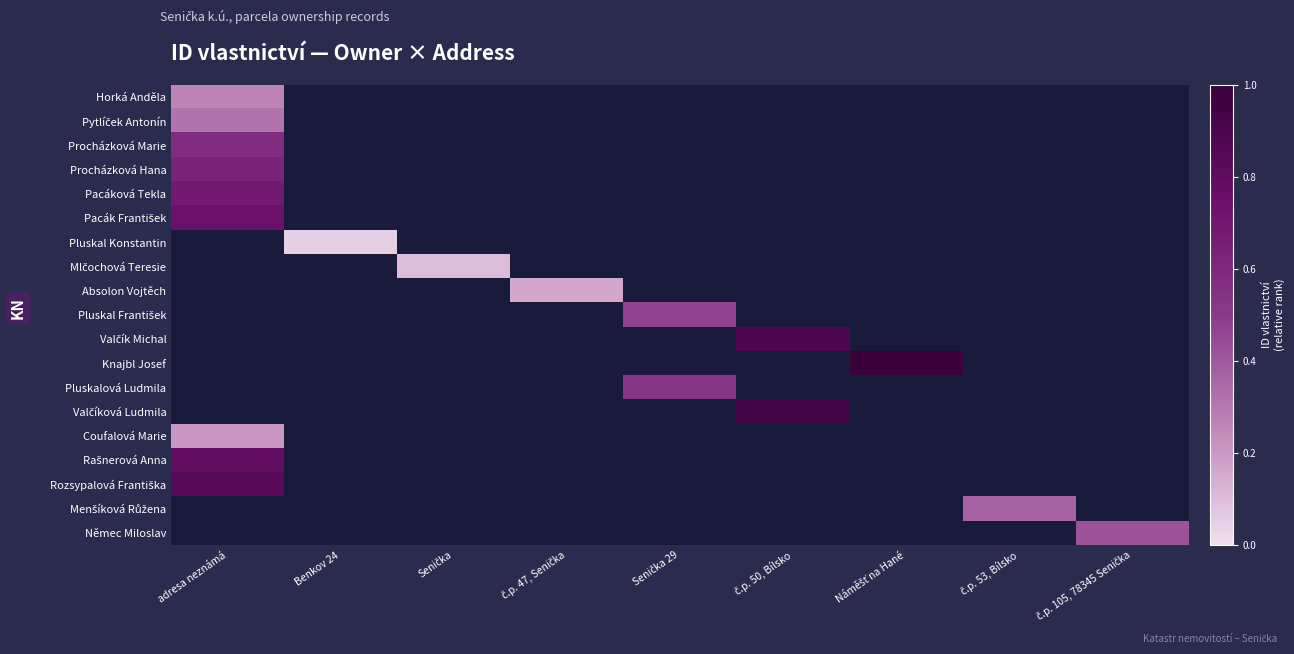

Is the value of Menšíková Růžena at č.p. 105, 78345 Senička greater than the value of Pluskal Konstantin at Senička?

No